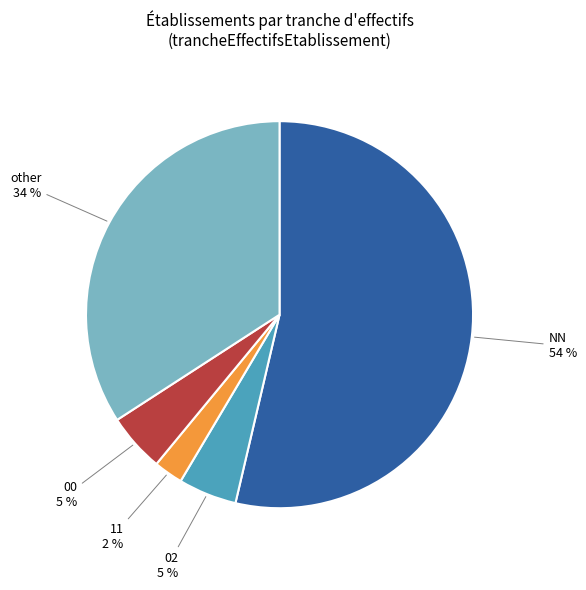

Count the number of slices in the pie.

5